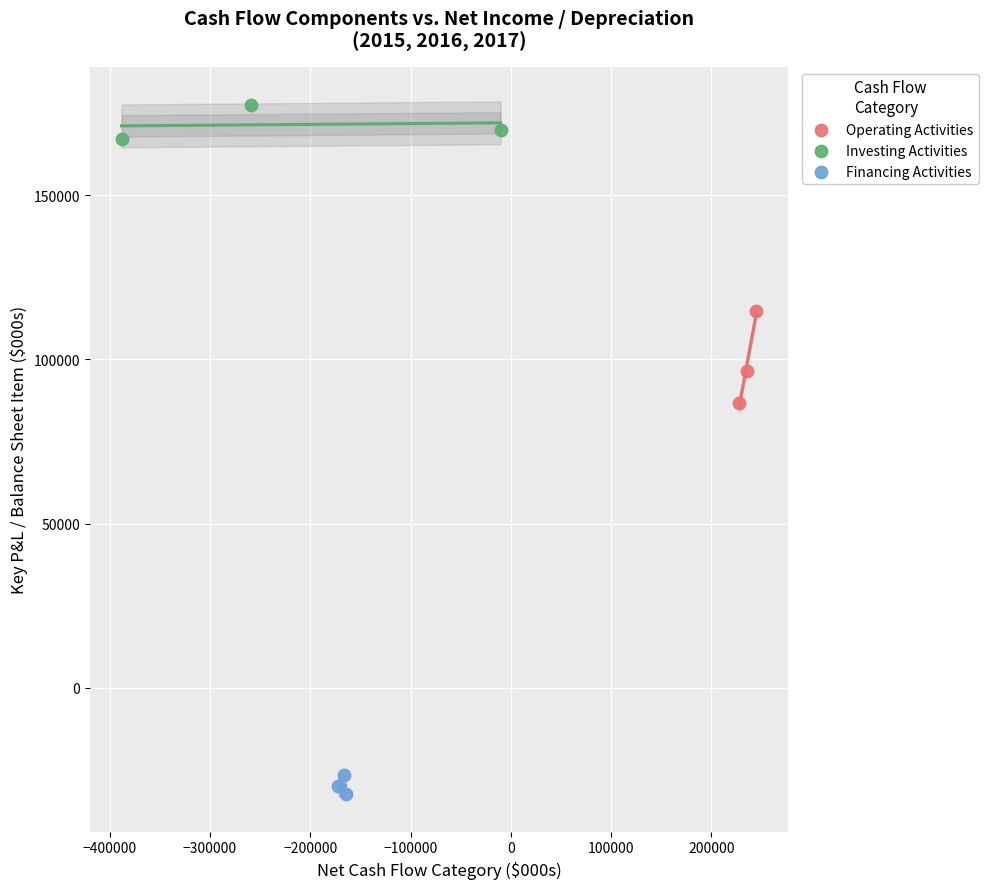

Which series contains the lowest Y value?

Financing Activities